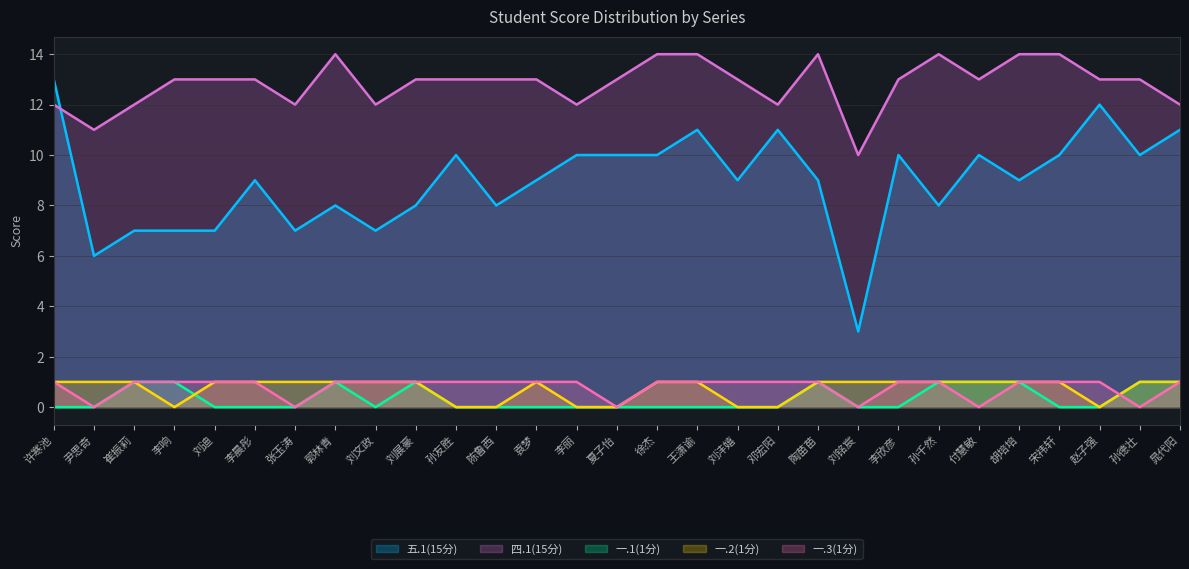

What is the value of the 一.2(1分) point at the 10th from the left?

1